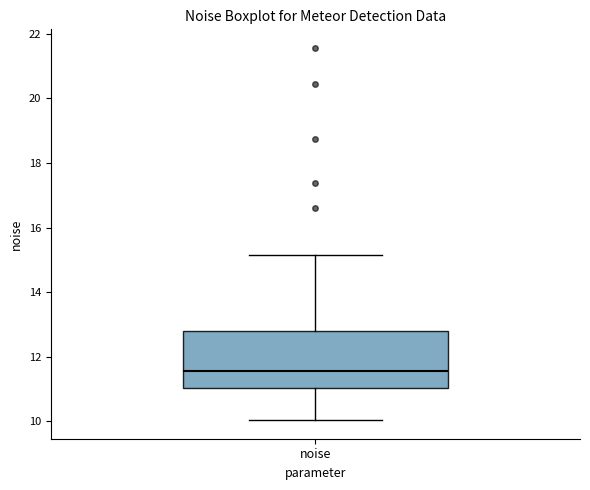

Read this box plot against the y-axis: the position of the median line, the range covered by the box, and the ends of both whiskers. The values are not printed on the chart, so give them approximately, as read against the axis.

median 11.6, box 11.0 to 12.8, whiskers 10.0 to 15.2